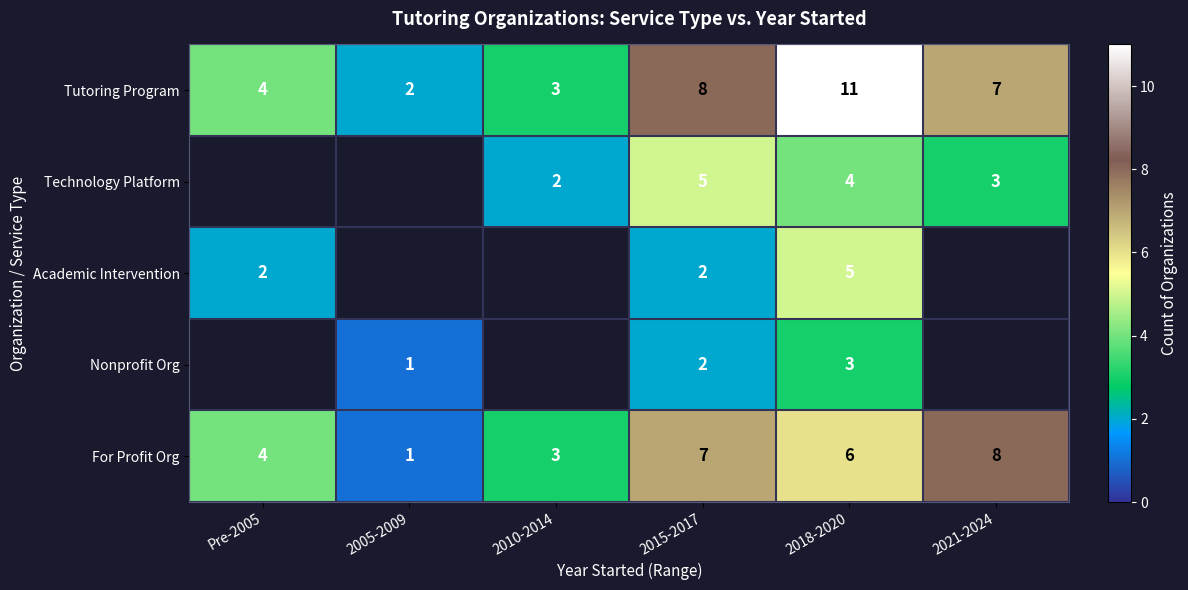

How many categories are shown in the chart?

6